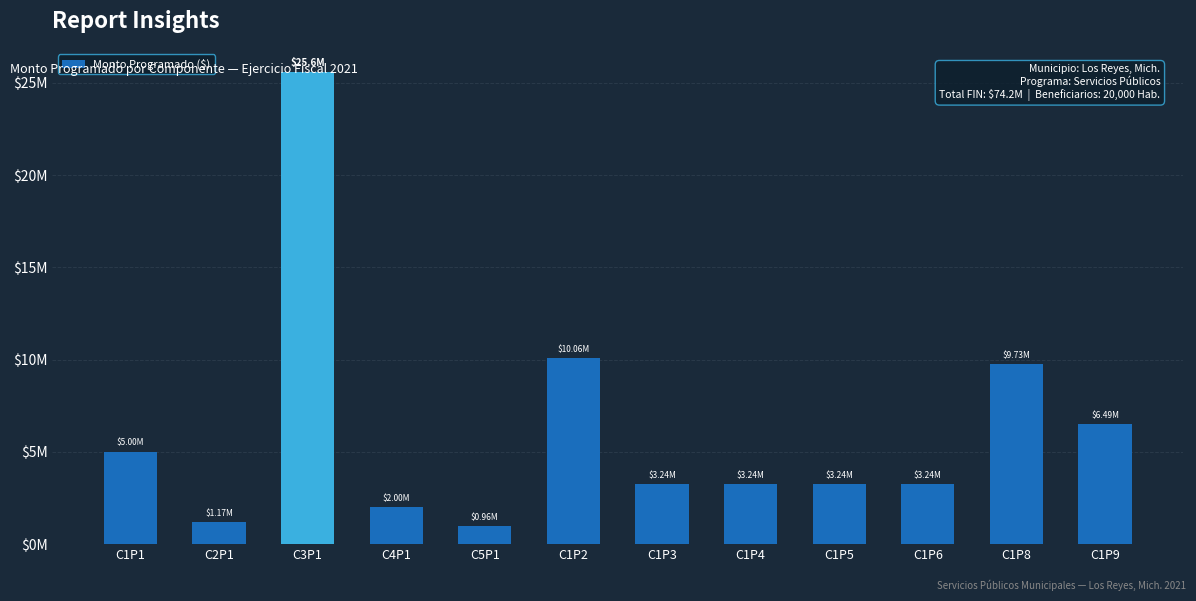

What is the sum of the values at C1P9 and C1P6?

9733474.2